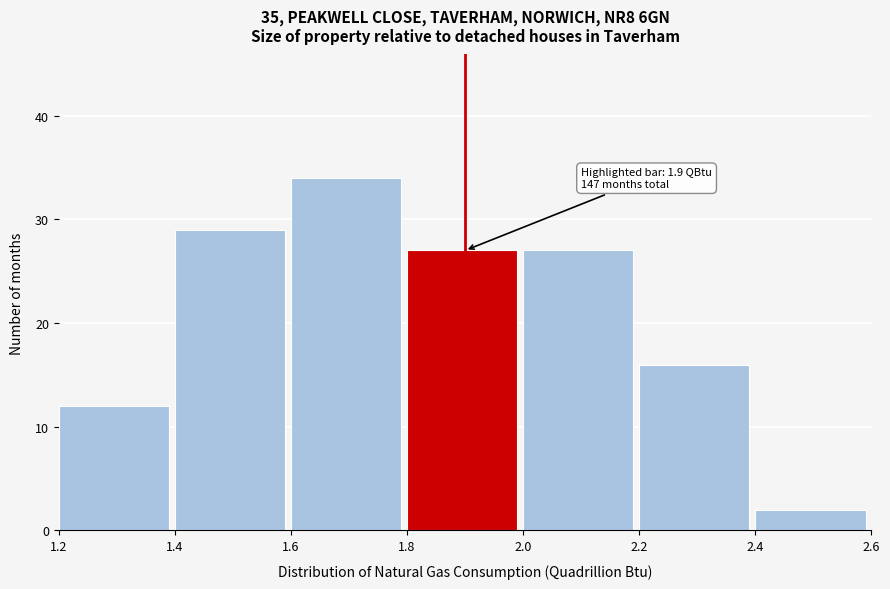

Over which range of the x-axis is the bar tallest?

1.6 to 1.8